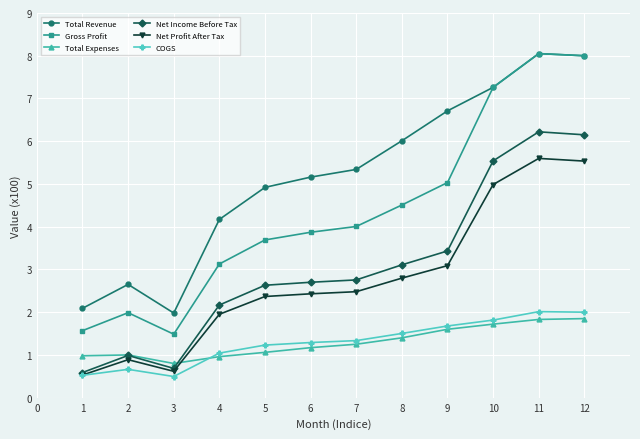

Does the chart have visible grid lines?

Yes